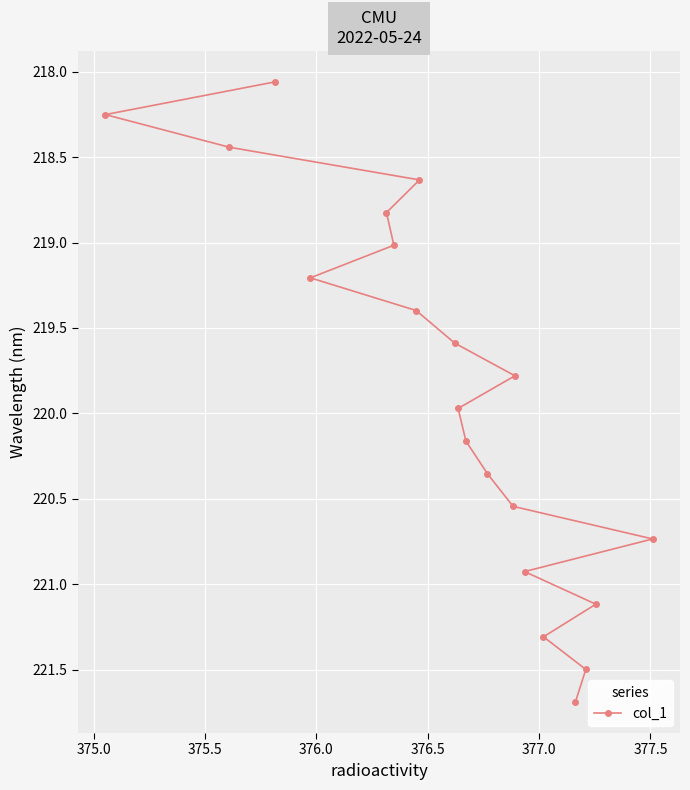

What is the value of the 17th point from the left?

221.7